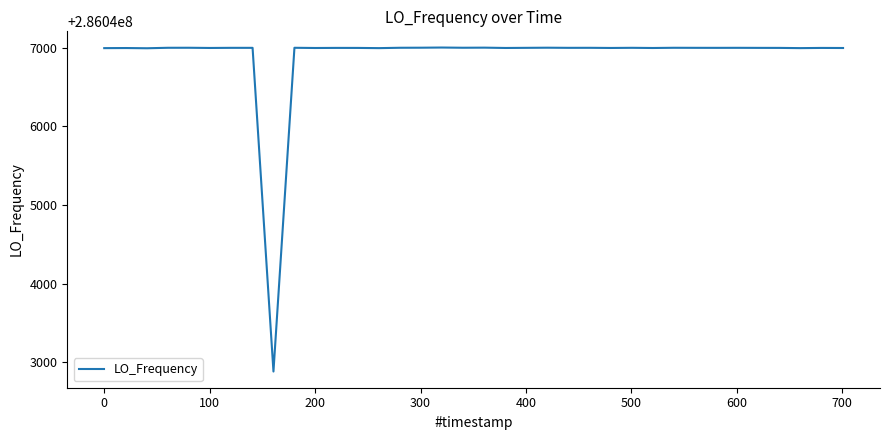

What is the difference between the maximum and minimum values?

4124.7